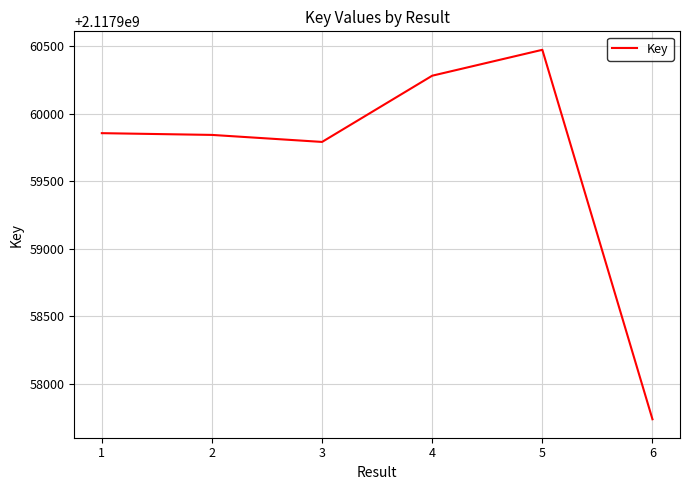

Where is the data nearest to the value 2117959105?

3